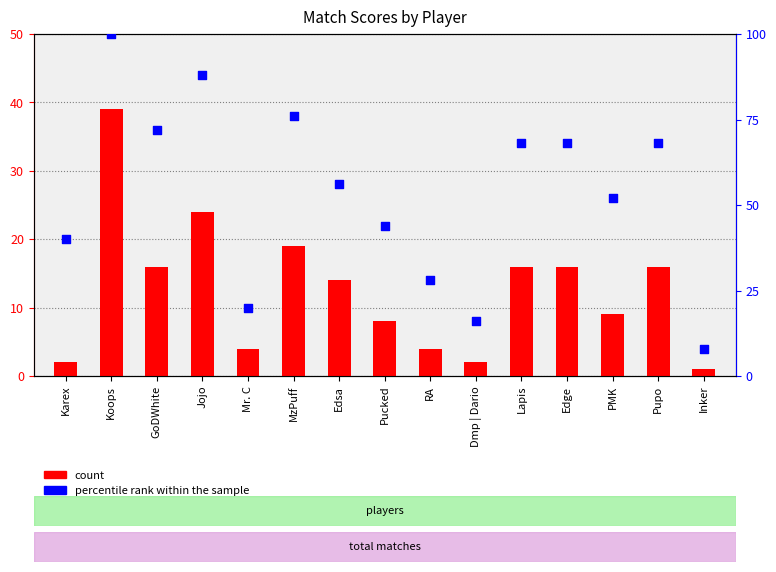

Which series has the largest total across all categories?

percentile rank within the sample